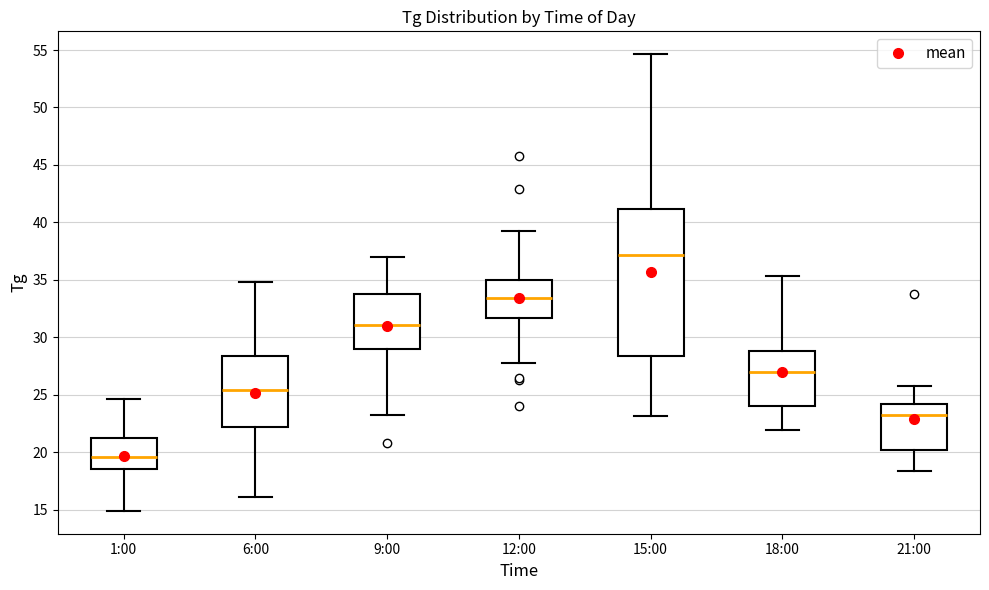

Reading left to right, transcribe this box plot: for each box, give where its median line is, the range the box spans, and where its two whiskers end, as read against the y-axis. The values are not printed on the chart, so give them approximately, as read against the axis.

1:00: median 19.5, box 18.5 to 21.0, whiskers 15.0 to 24.5
6:00: median 25.5, box 22.0 to 28.5, whiskers 16.0 to 35.0
9:00: median 31.0, box 29.0 to 34.0, whiskers 23.0 to 37.0
12:00: median 33.5, box 31.5 to 35.0, whiskers 27.5 to 39.0
15:00: median 37.0, box 28.5 to 41.0, whiskers 23.0 to 54.5
18:00: median 27.0, box 24.0 to 29.0, whiskers 22.0 to 35.5
21:00: median 23.0, box 20.0 to 24.0, whiskers 18.5 to 26.0